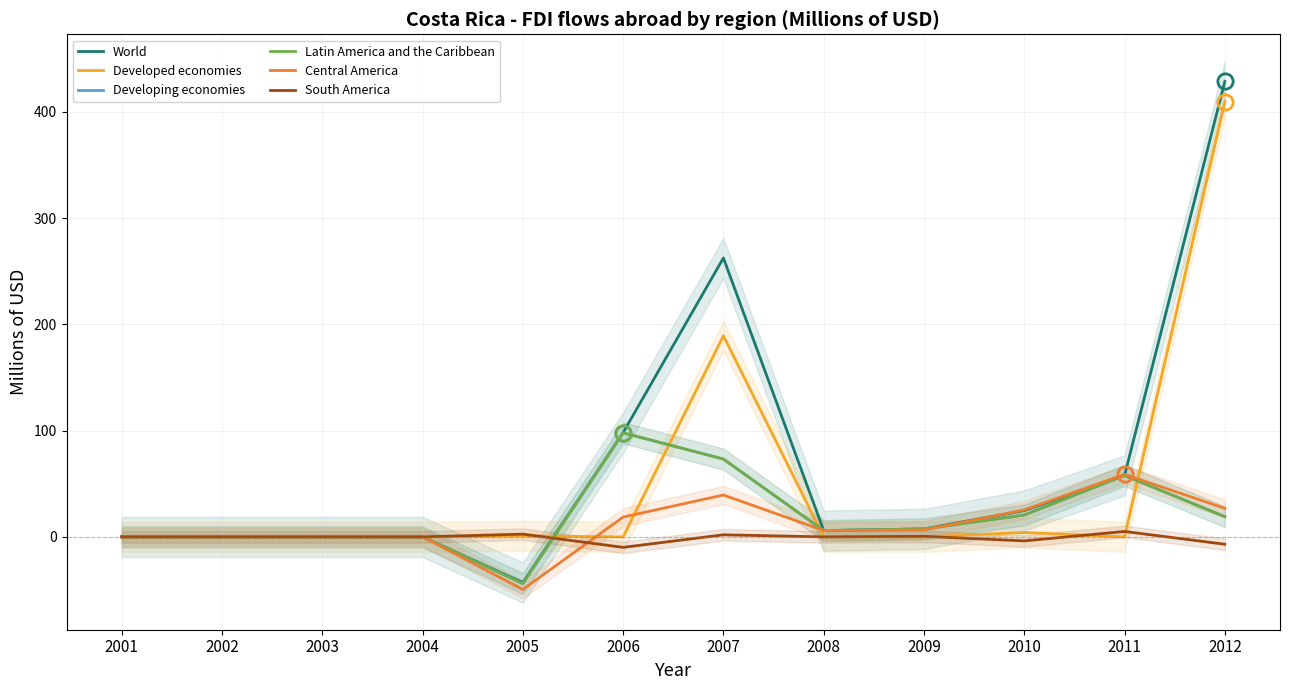

At which label does Developed economies reach its minimum?

2001